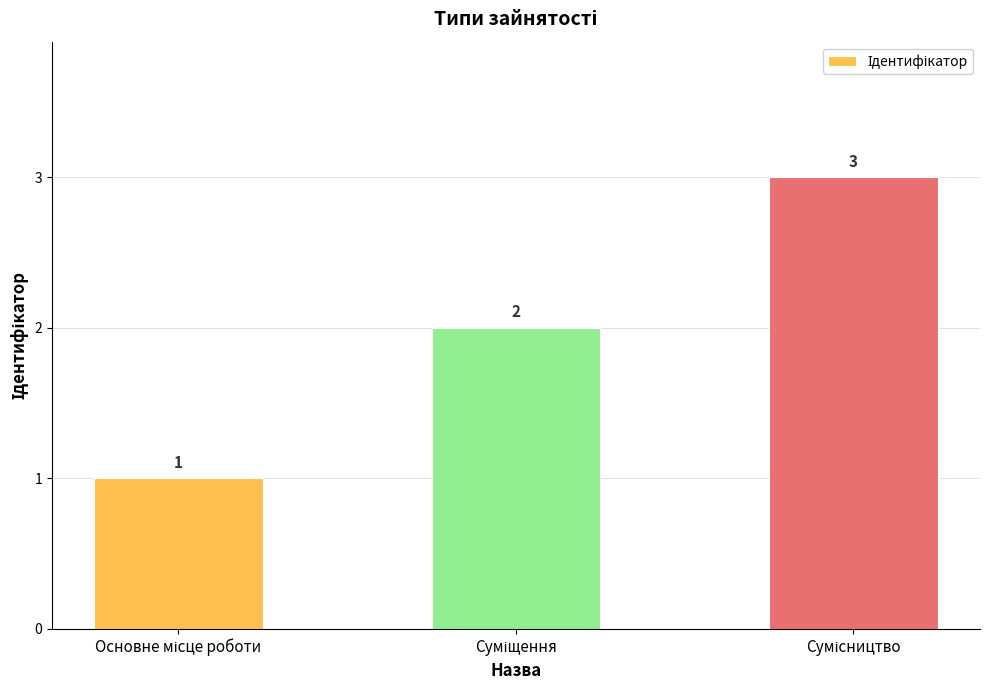

What is the sum of all values?

6